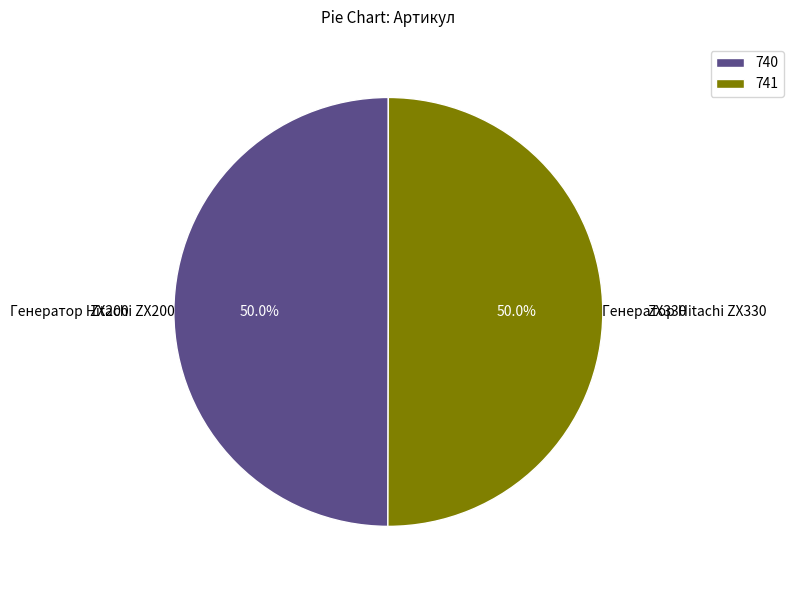

Is the sum of 740 and 741 greater than half?

Yes